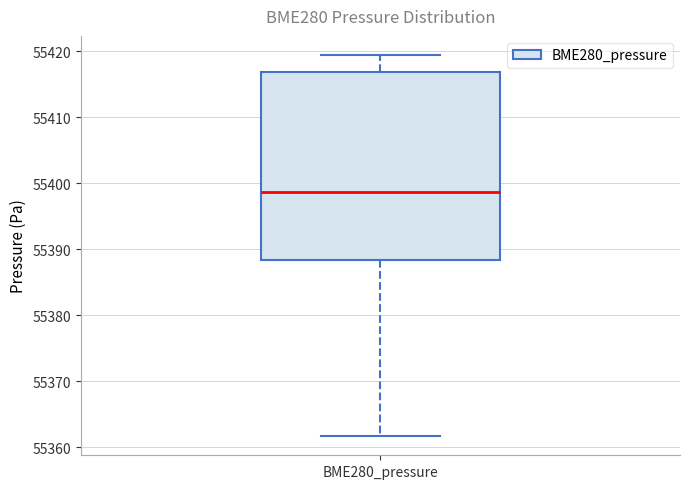

Transcribe this box plot: give where the median line is, the range the box spans, and where the two whiskers end, as read against the y-axis. The values are not printed on the chart, so give them approximately, as read against the axis.

median 55399, box 55388 to 55417, whiskers 55362 to 55419